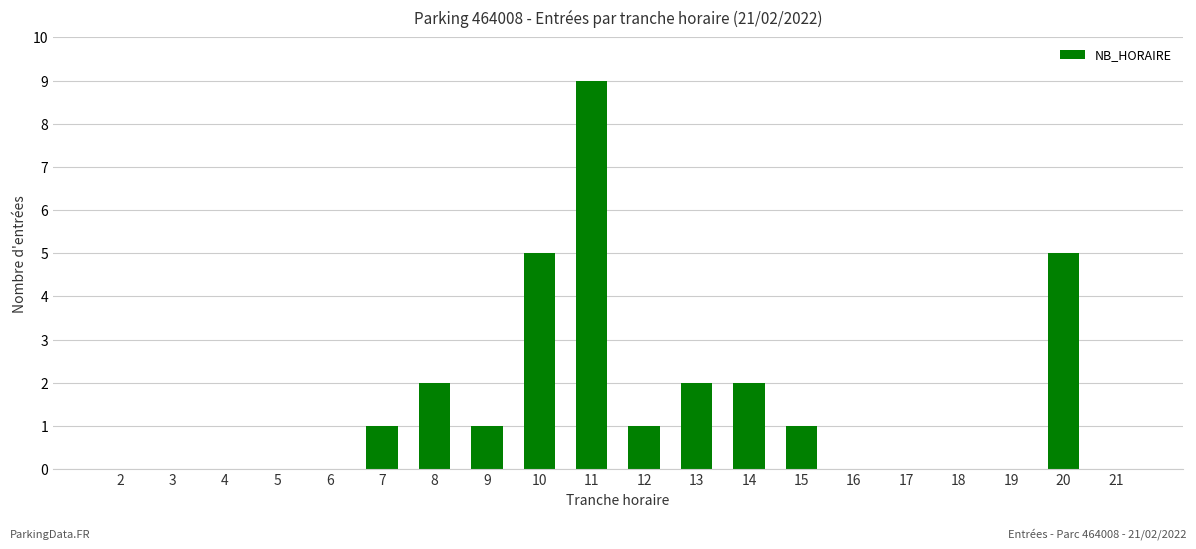

Are the bars horizontal?

No